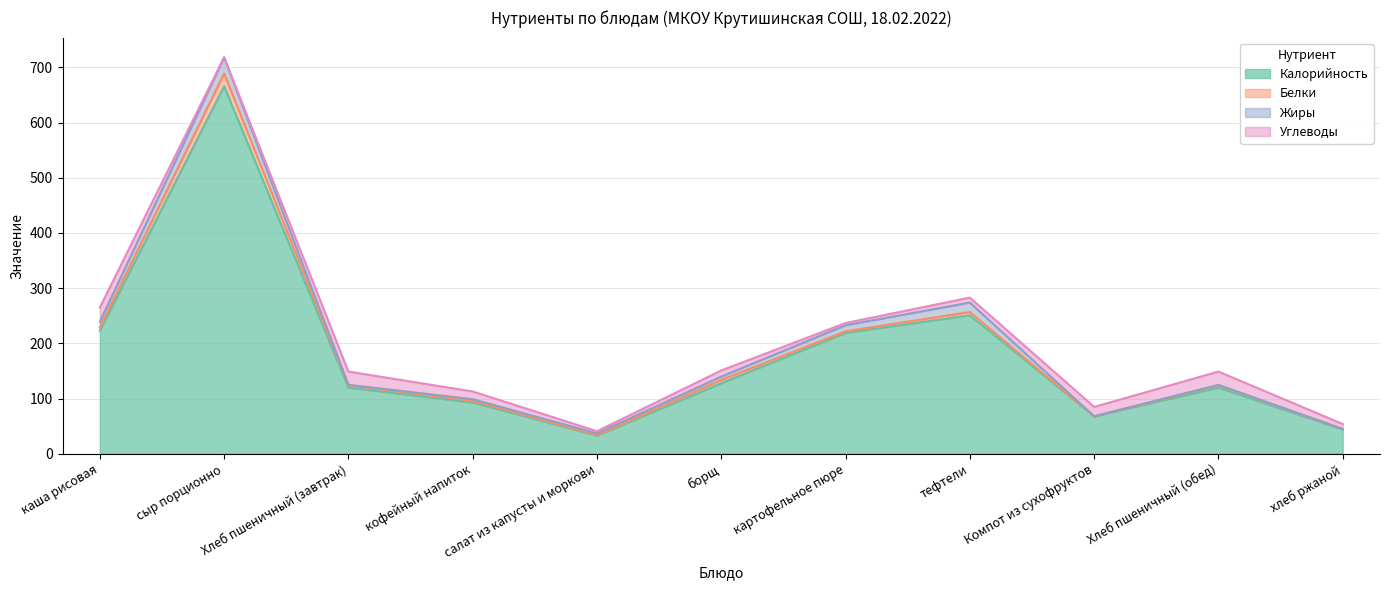

True or false: Калорийность and Белки intersect in this chart.

False